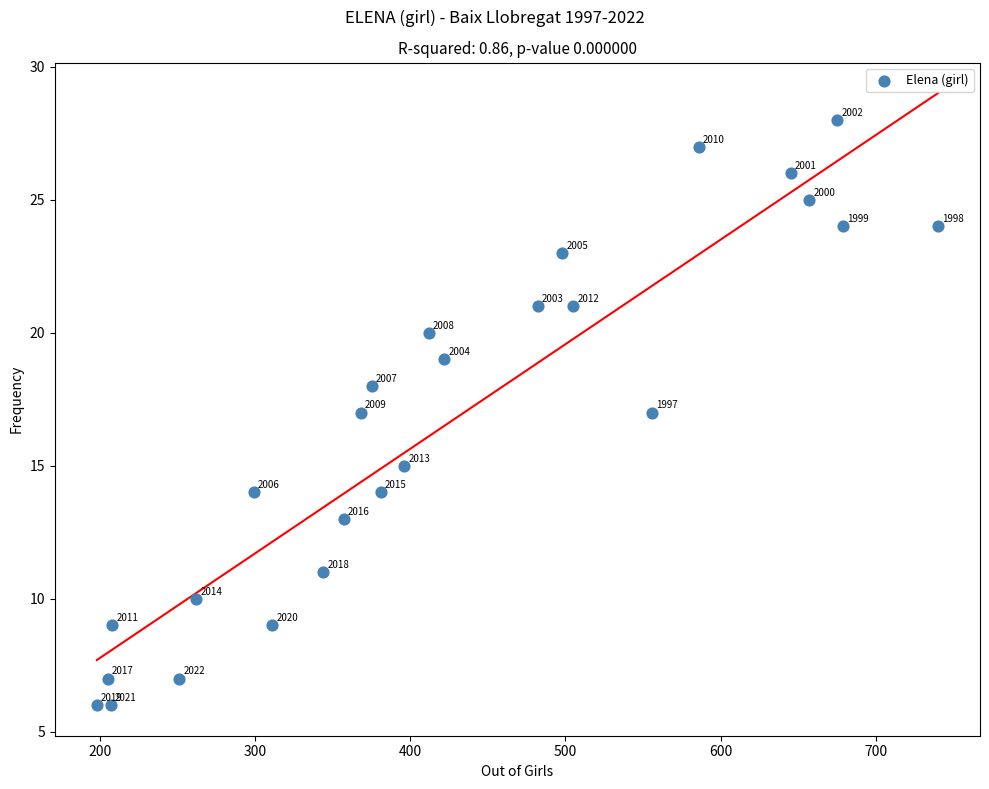

What is the range of Y values (max minus min)?

22